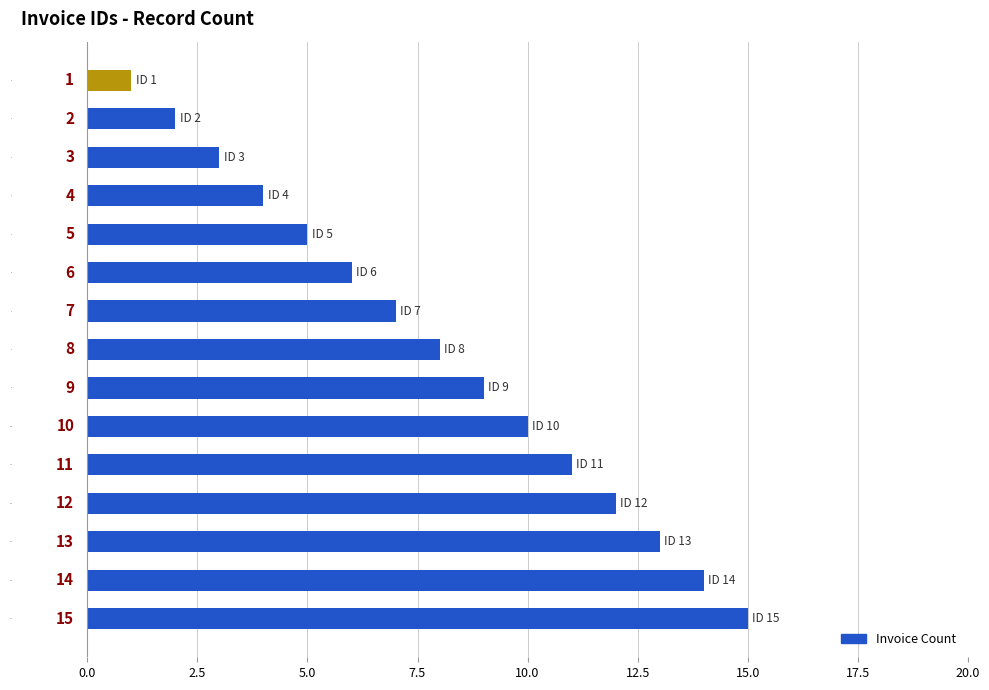

What is the value of the 13th bar from the top?

13